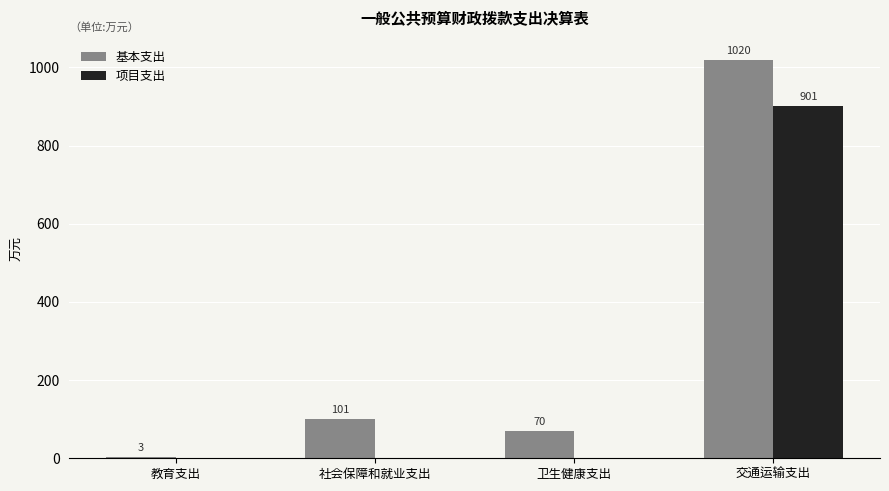

What is the spread (max minus min) of values at 卫生健康支出?

69.8